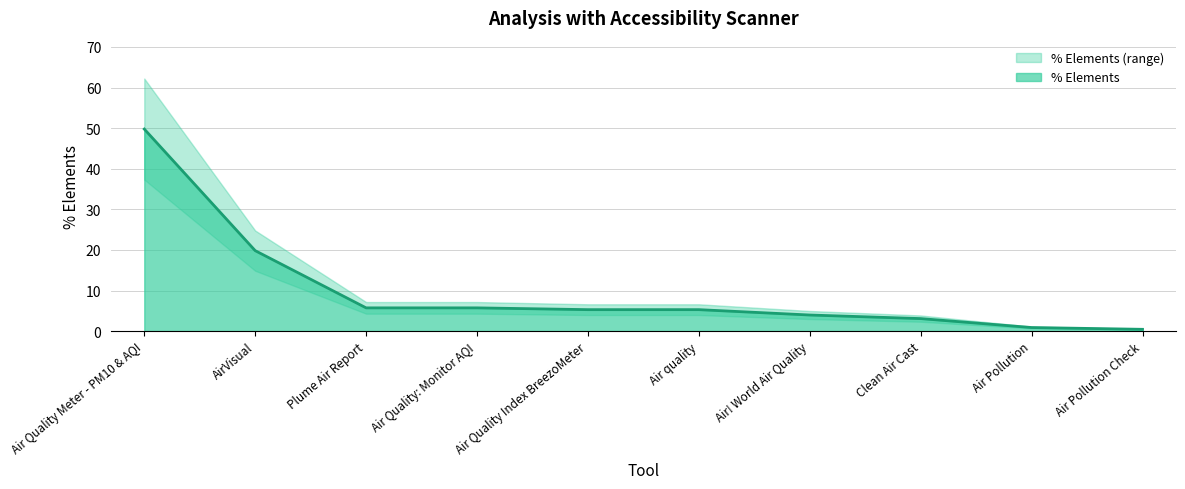

List the labels in order of value, largest first.

Air Quality Meter - PM10 & AQI, AirVisual, Plume Air Report, Air Quality: Monitor AQI, Air Quality Index BreezoMeter, Air quality, Air! World Air Quality, Clean Air Cast, Air Pollution, Air Pollution Check